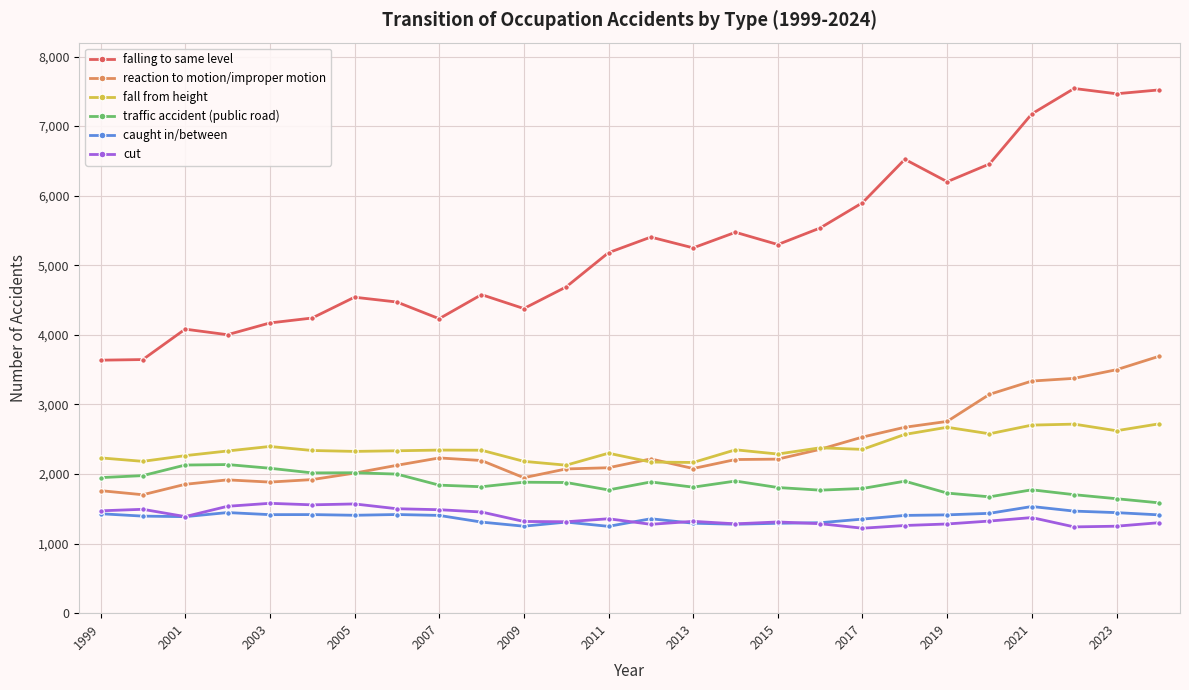

What is the value of the falling to same level point at the 3rd from the left?

4082